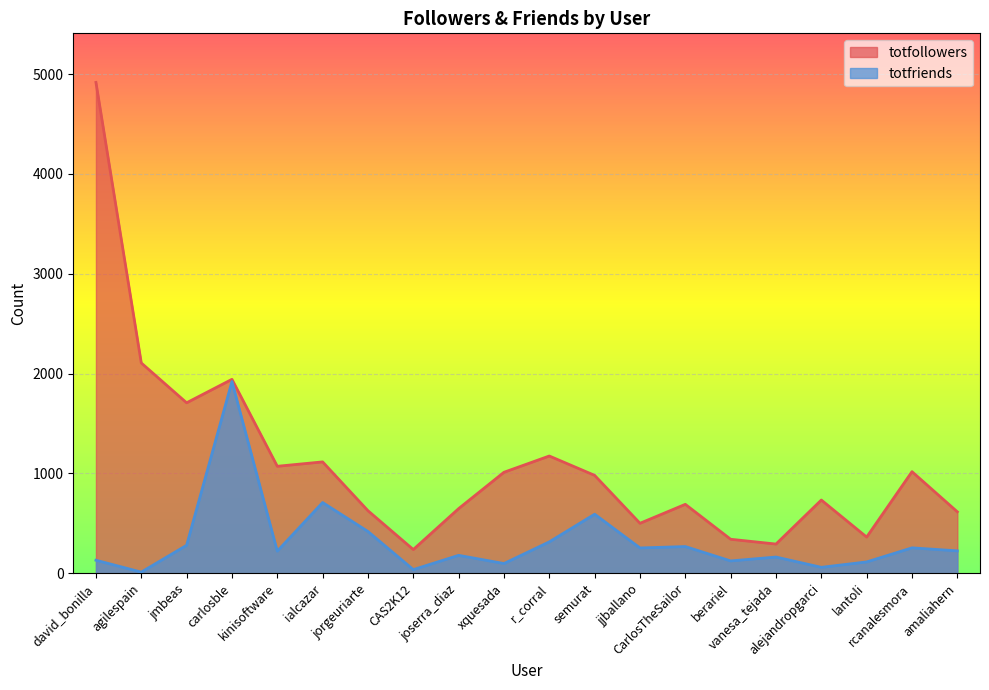

Which category has the highest value across all series?

david_bonilla